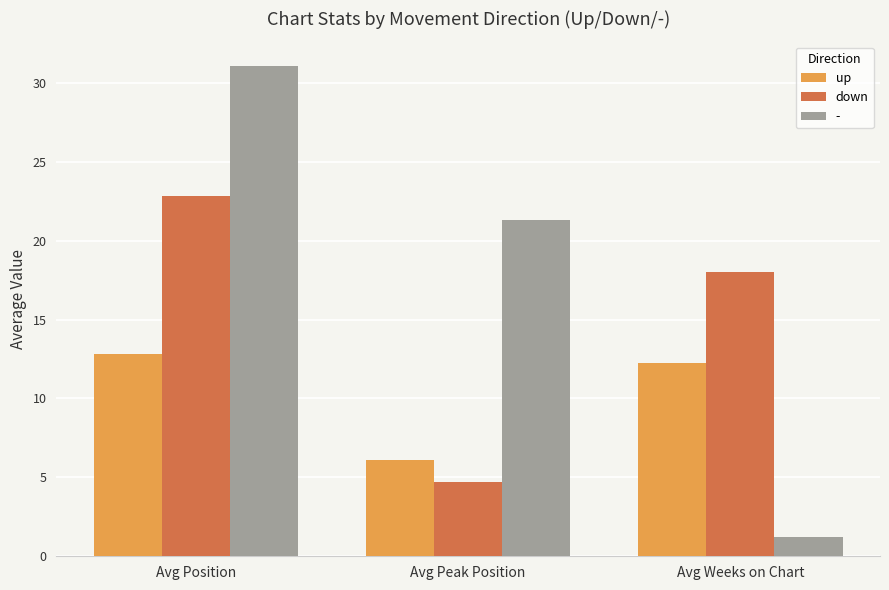

What is the spread (max minus min) of values at Avg Weeks on Chart?

16.8